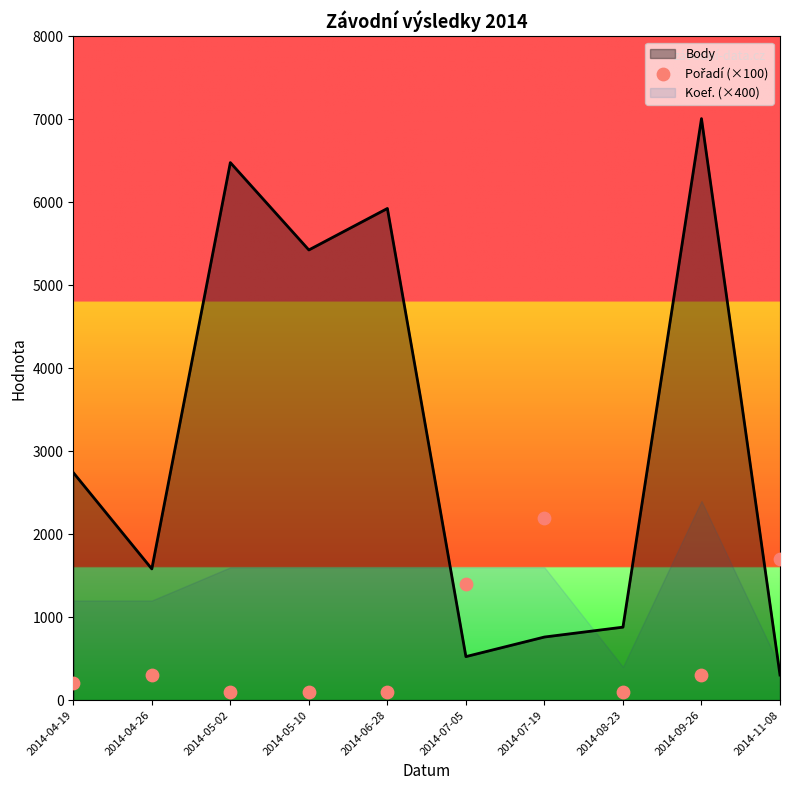

Which series contains the lowest Y value?

Pořadí (×100)